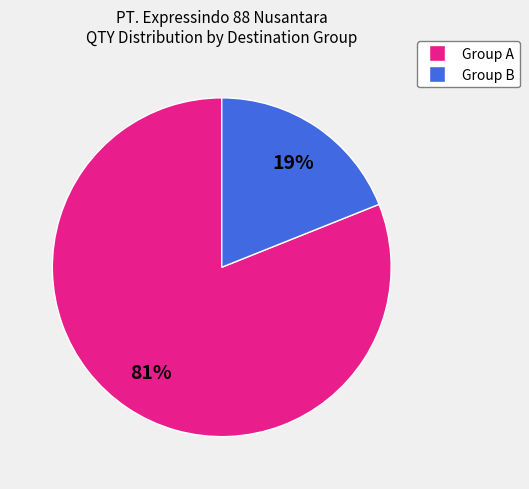

To the nearest percent, what is the average slice percentage?

50%